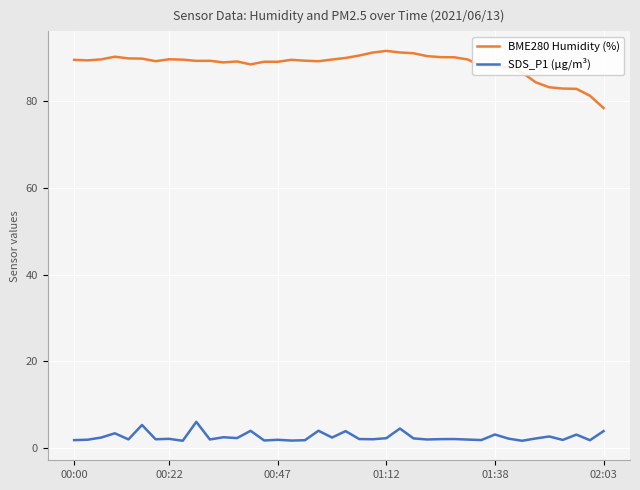

Which series has the largest range (max minus min)?

BME280 Humidity (%)